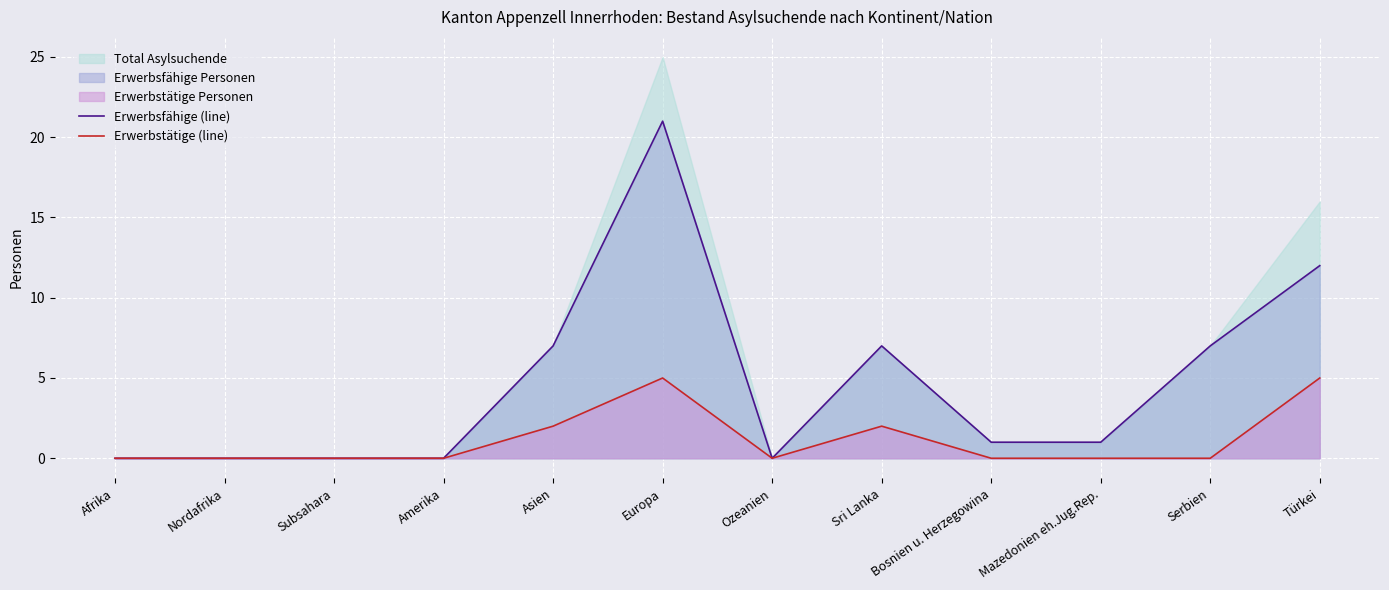

True or false: Erwerbsfähige (line) has more than 2 points higher than both neighbors.

False